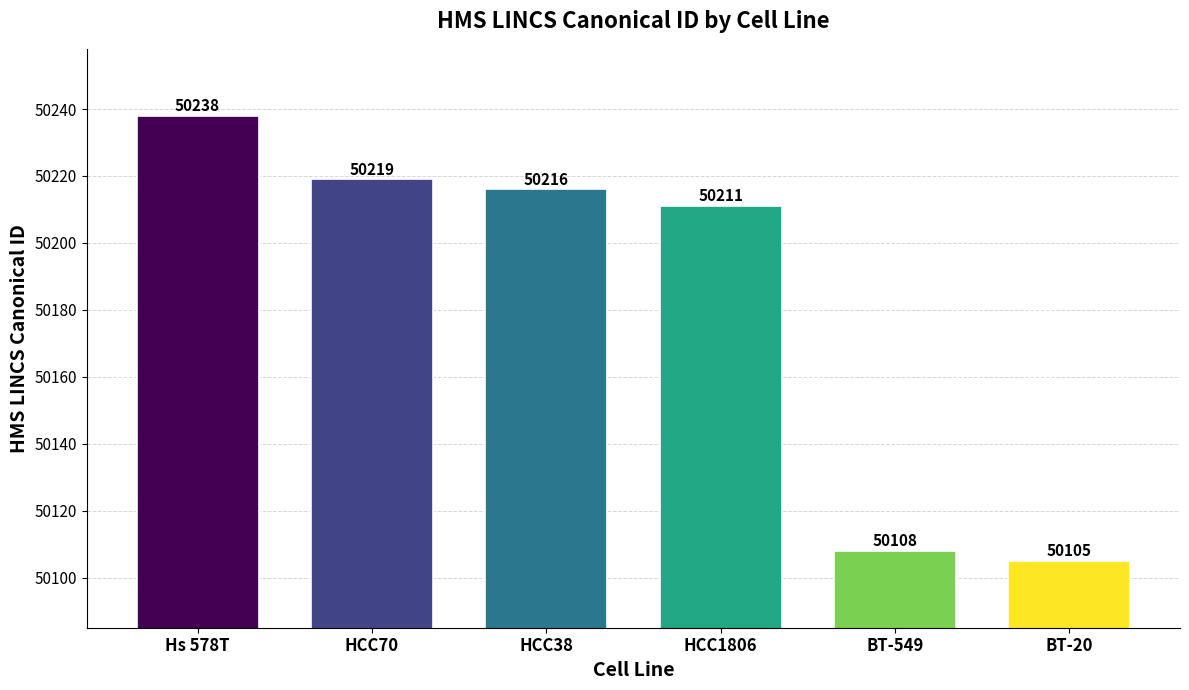

Where does the data first go above 50216?

Hs 578T